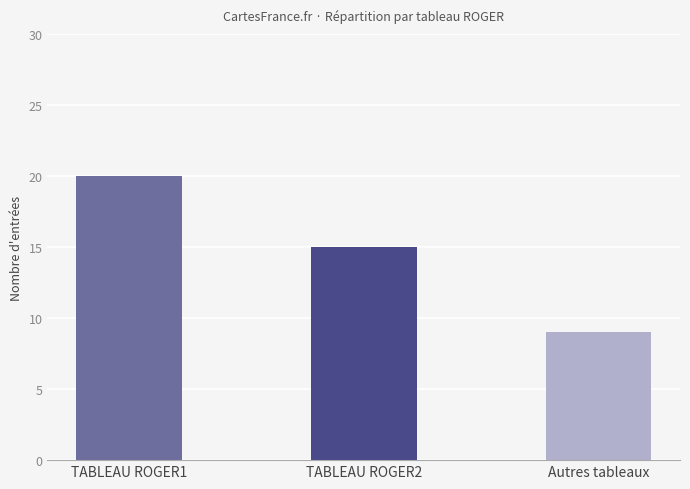

What position from the left is TABLEAU ROGER2?

2